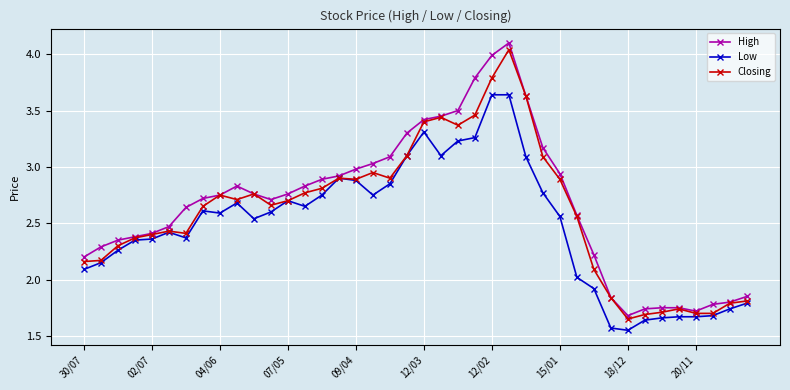

What is the greatest value displayed?

4.1